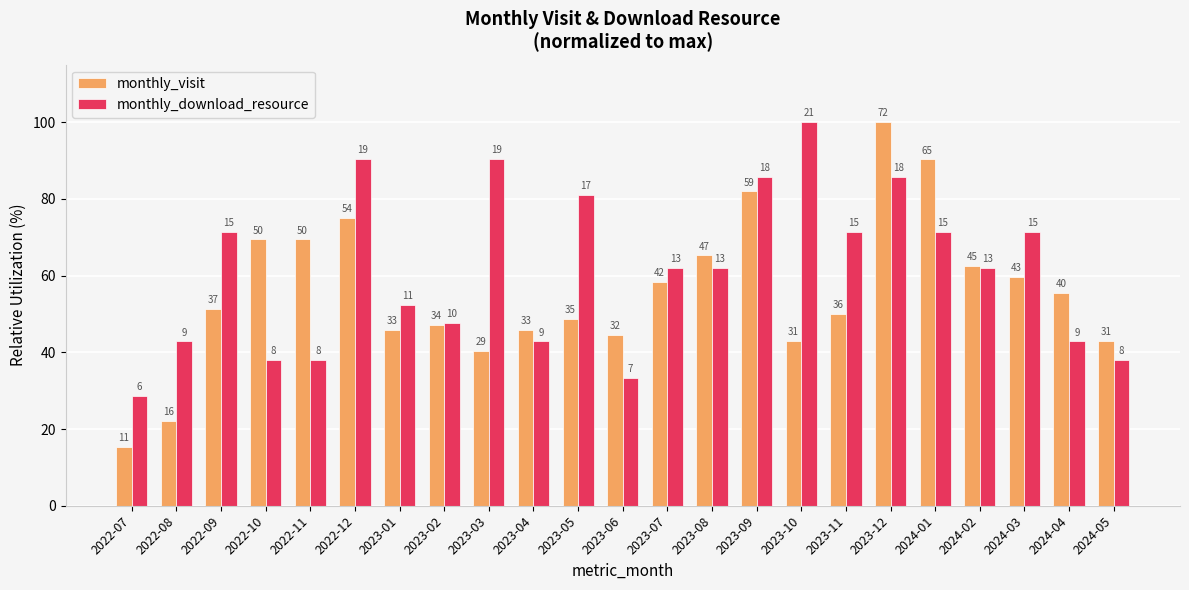

What value does the monthly_visit series have at 2023-11?

50.0